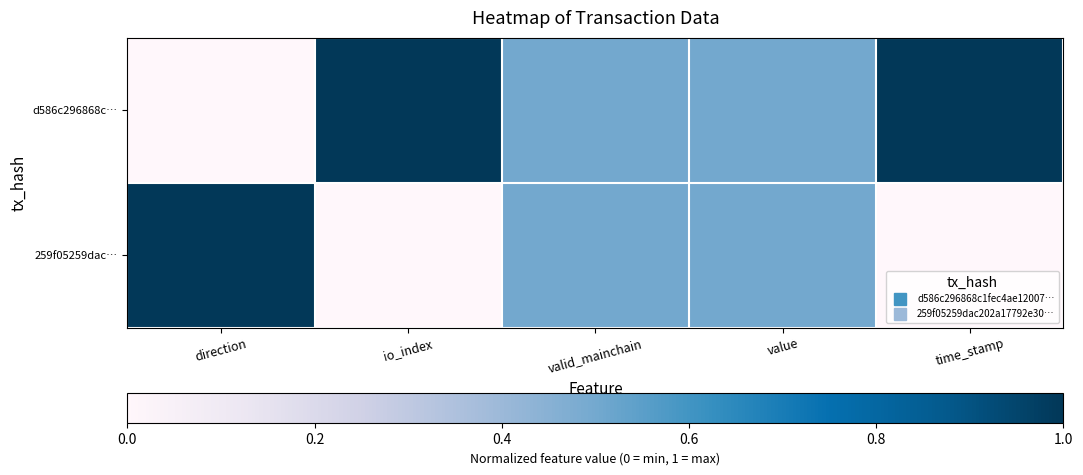

Which label corresponds to the largest value in the chart?

io_index